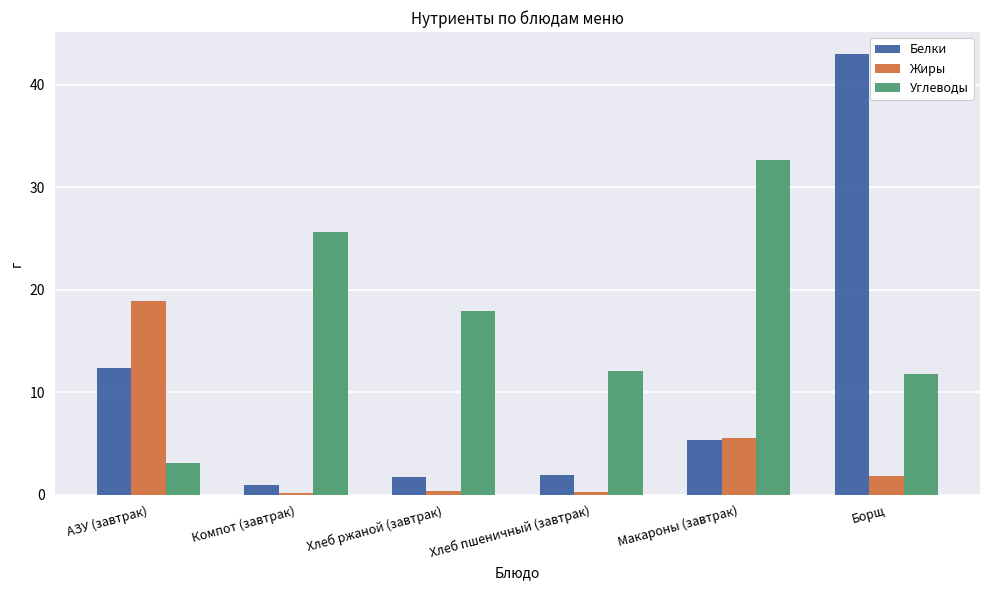

What is the label of the 5th bar from the left?

Макароны (завтрак)